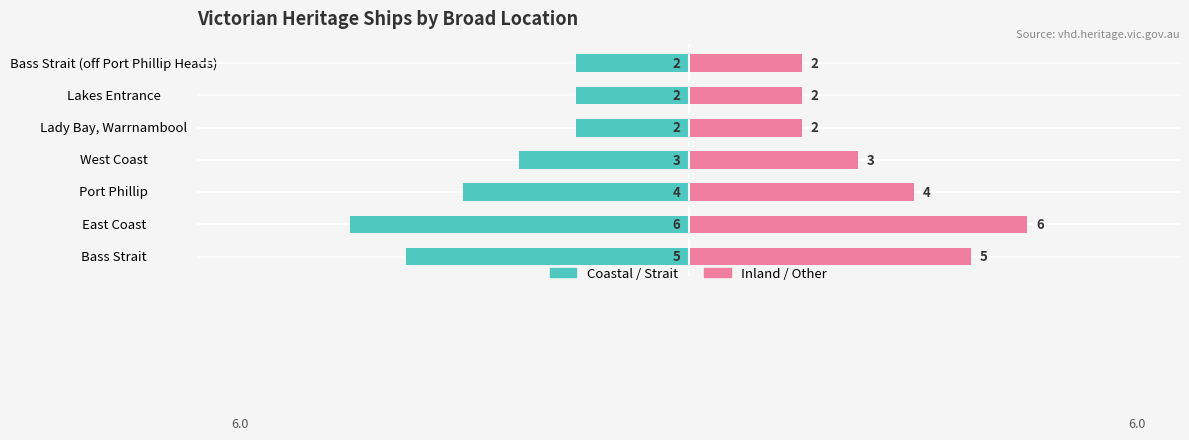

The Coastal / Strait series shows -2 at Lady Bay, Warrnambool. True or false?

True